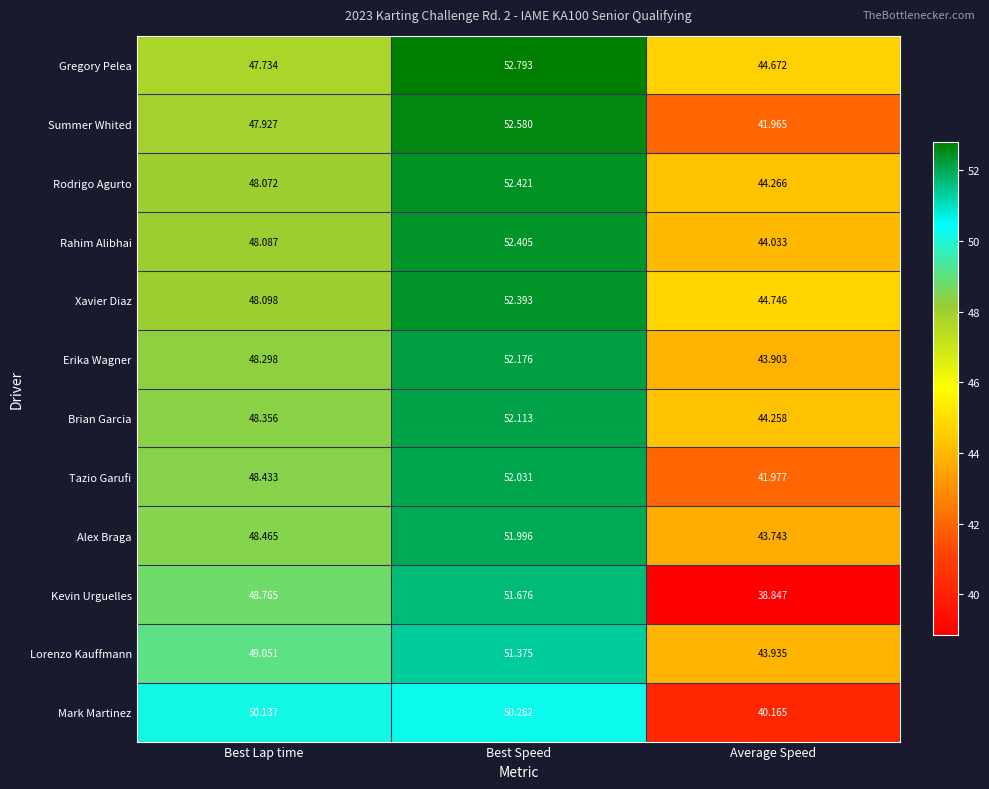

Which series changed the most between Best Speed and Average Speed?

Kevin Urguelles